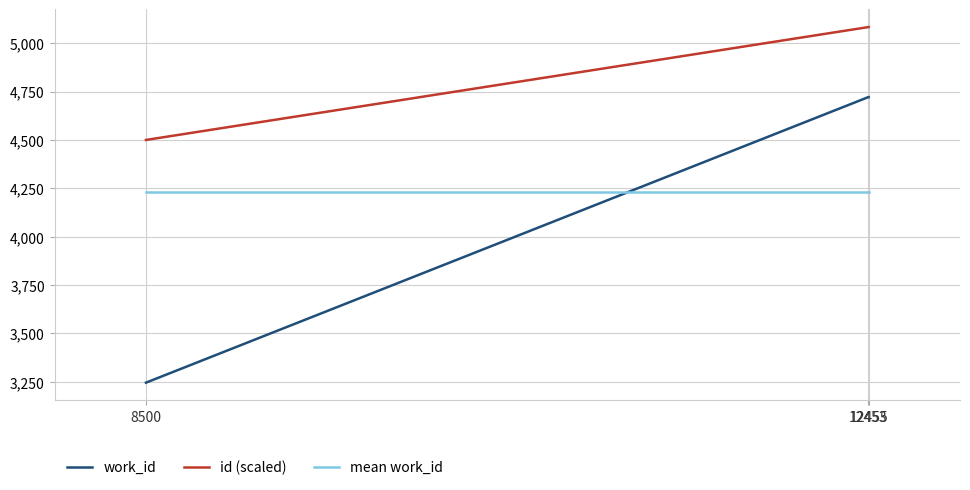

What is the difference between the maximum and minimum values in the id (scaled) series?

583.4